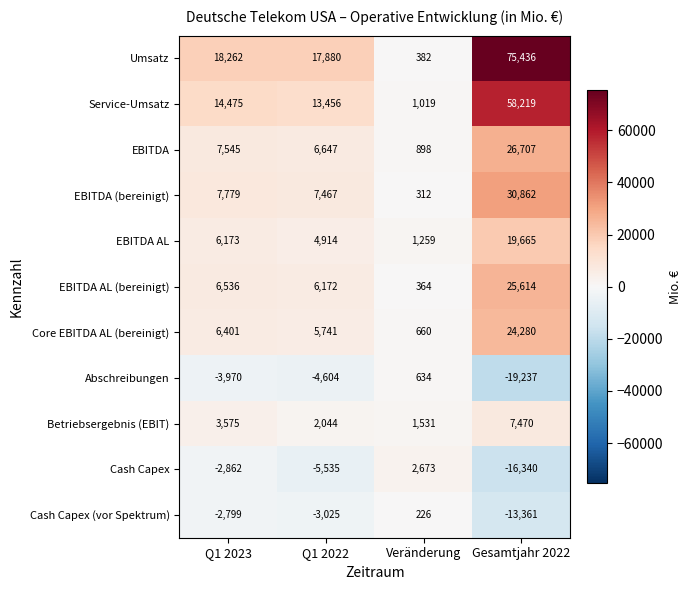

Which series has the largest range (max minus min)?

Umsatz